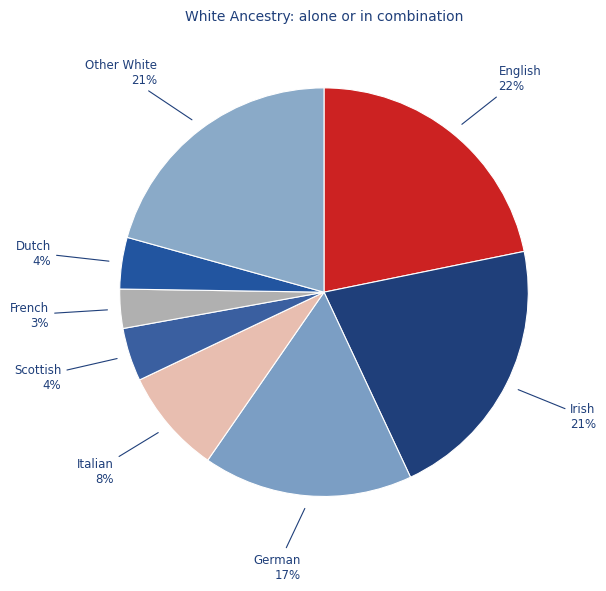

How many segments does this pie chart have?

8